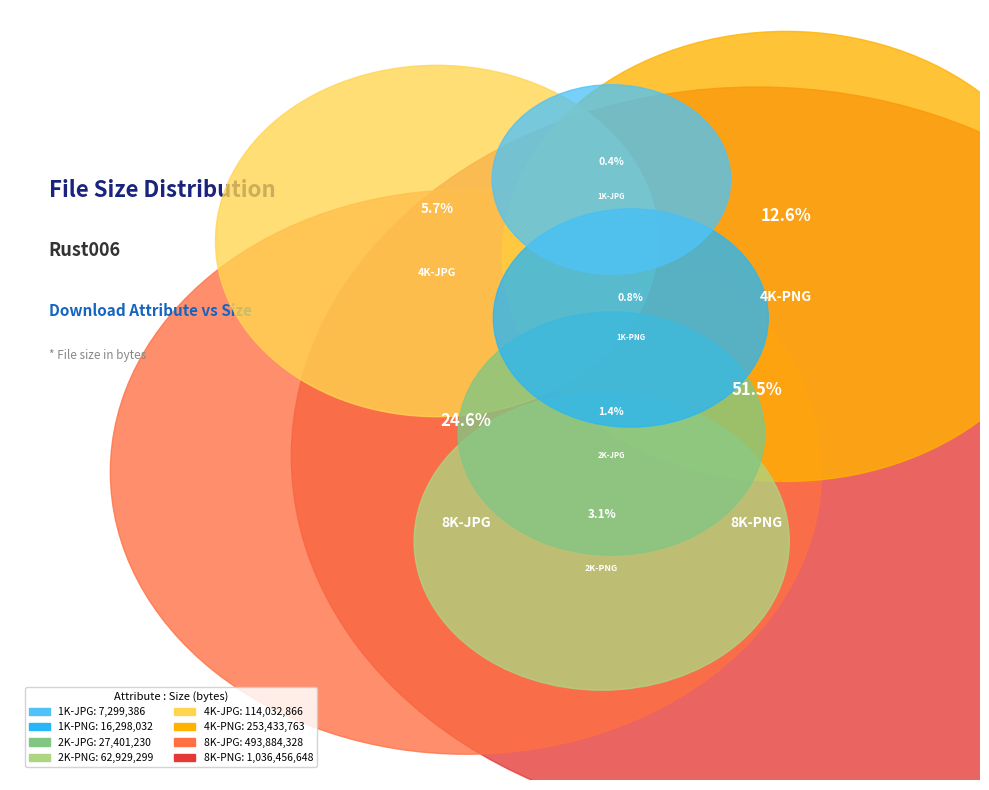

Which category has the smallest portion of the pie?

1K-JPG